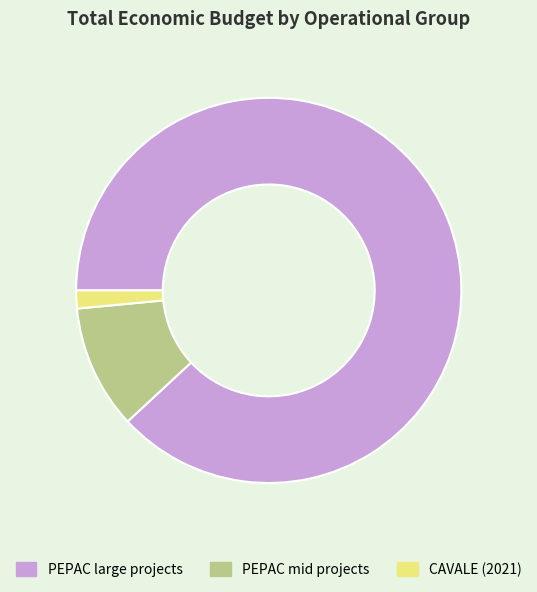

What is the largest slice in the pie chart?

PEPAC large projects